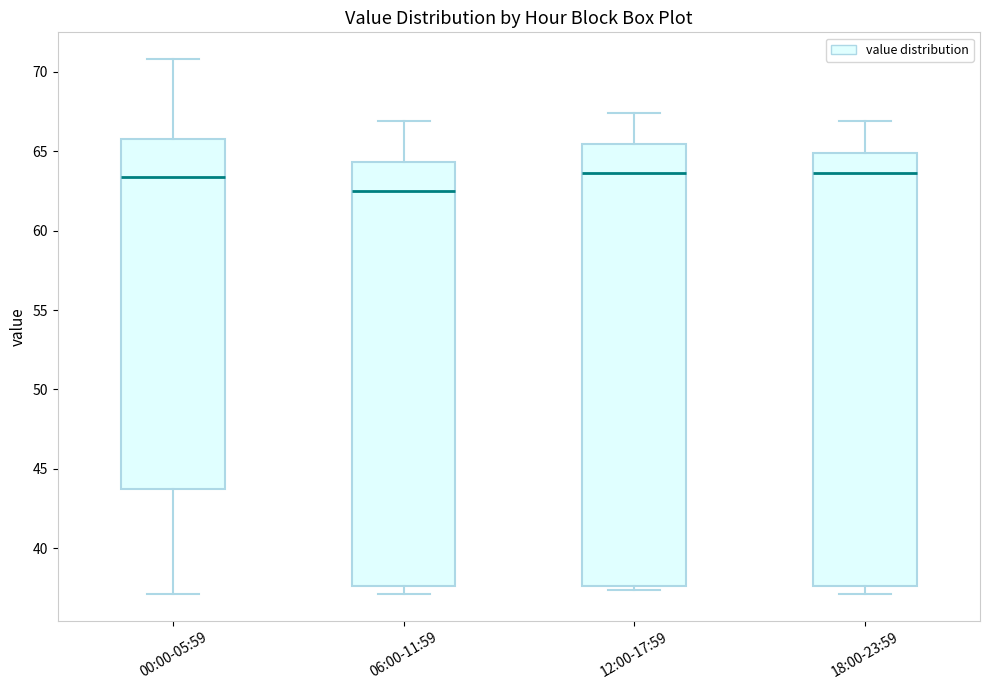

Reading left to right, transcribe this box plot: for each box, give where its median line is, the range the box spans, and where its two whiskers end, as read against the y-axis. The values are not printed on the chart, so give them approximately, as read against the axis.

00:00-05:59: median 63.5, box 44.0 to 66.0, whiskers 37.0 to 71.0
06:00-11:59: median 62.5, box 37.5 to 64.5, whiskers 37.0 to 67.0
12:00-17:59: median 63.5, box 37.5 to 65.5, whiskers 37.5 (just below the box's lower edge) to 67.5
18:00-23:59: median 63.5, box 37.5 to 65.0, whiskers 37.0 to 67.0